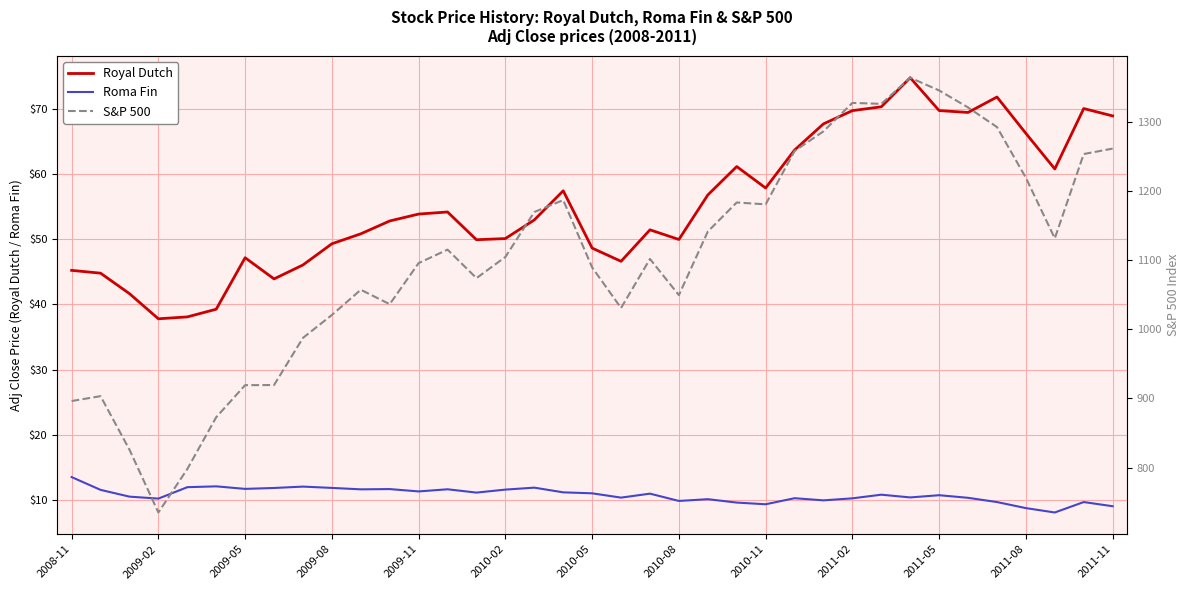

At which category is the sum across all series the highest?

29